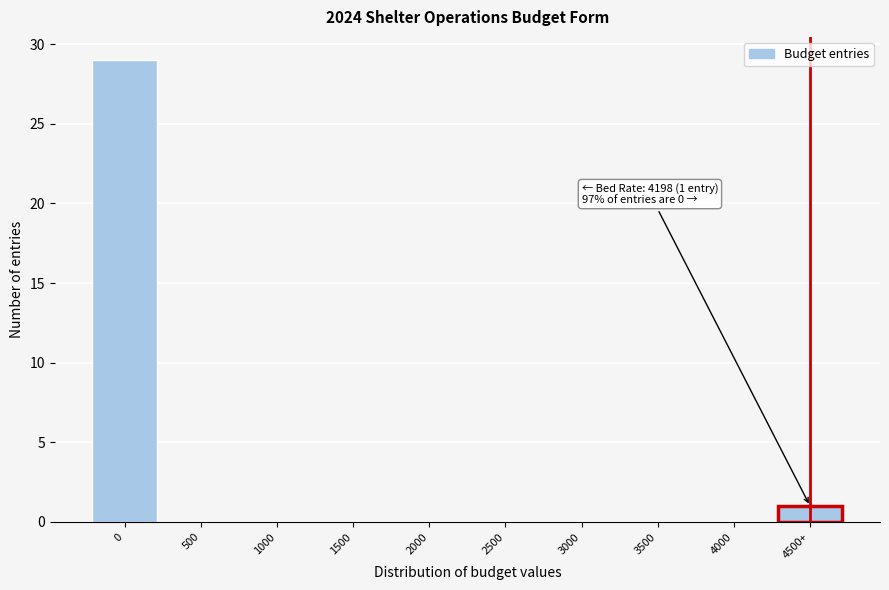

Reading left to right, transcribe all the data shown in this chart.

0=29	500=0	1000=0	1500=0	2000=0	2500=0	3000=0	3500=0	4000=0	4500+=1